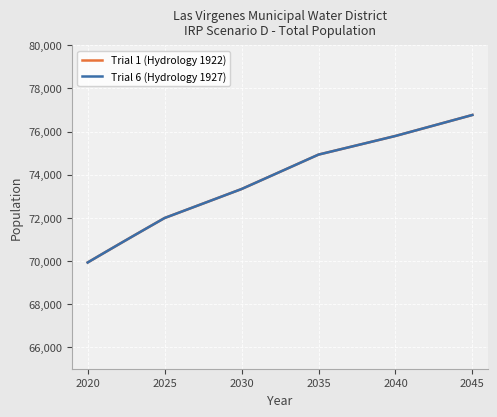

What is the average value of the Trial 1 (Hydrology 1922) series?

73860.7